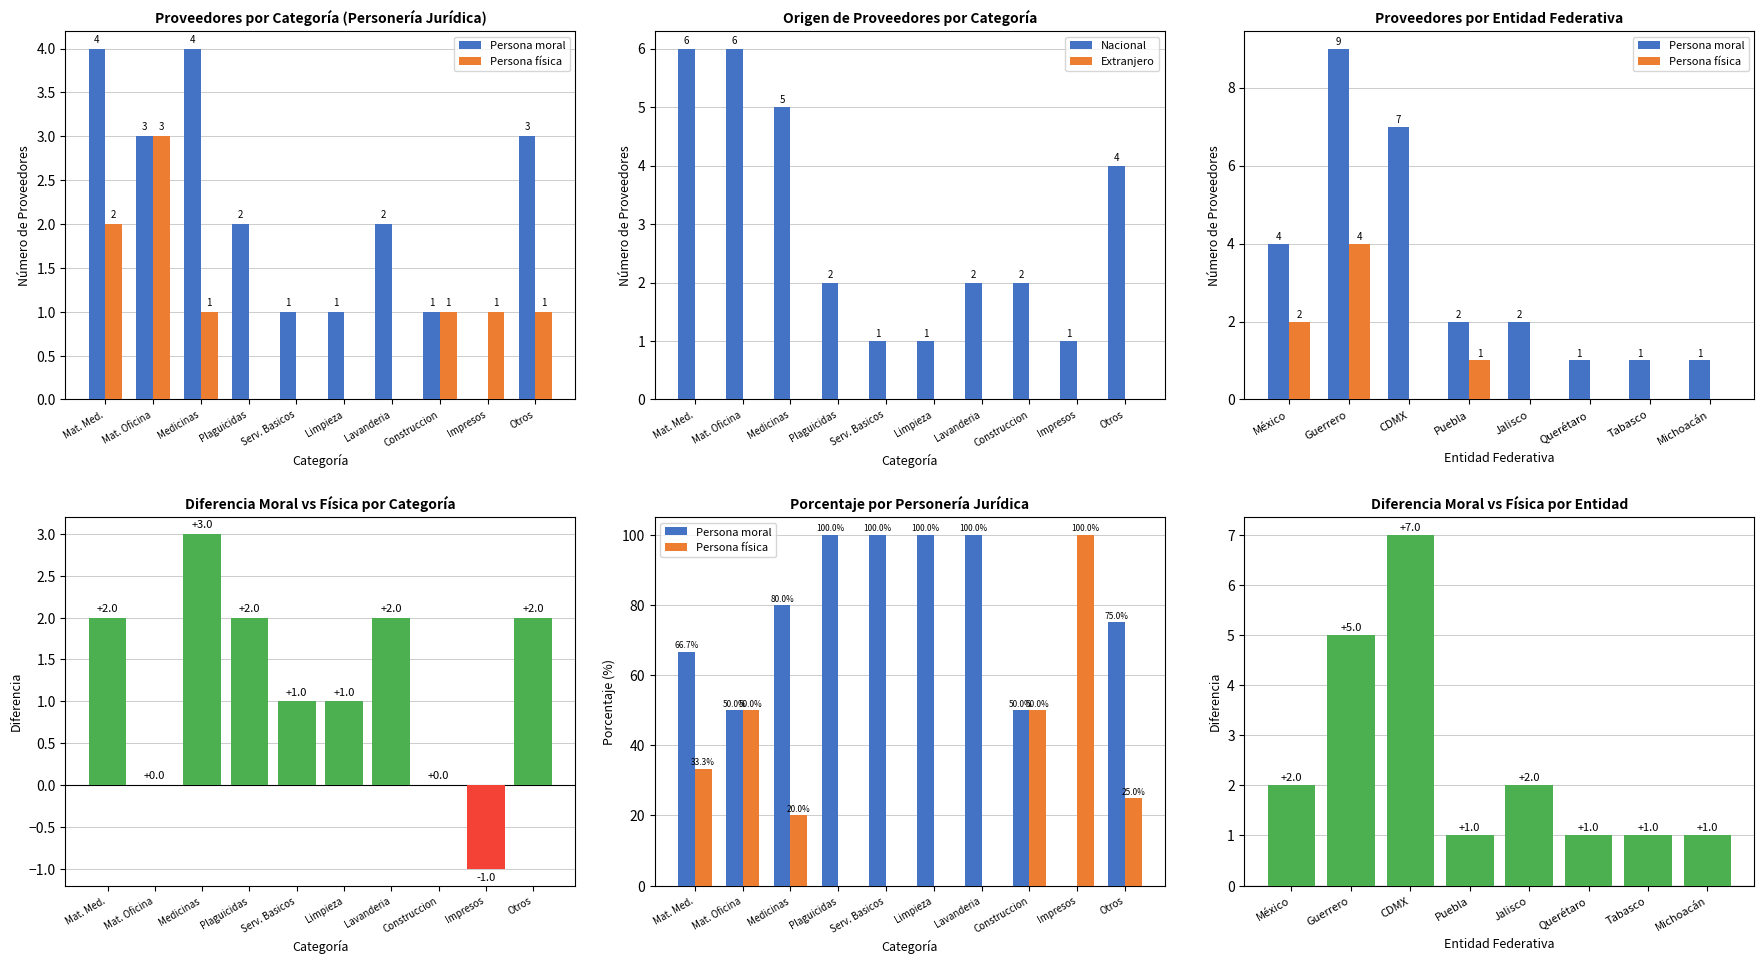

At which label does Persona física first exceed 25?

Mat. Med.